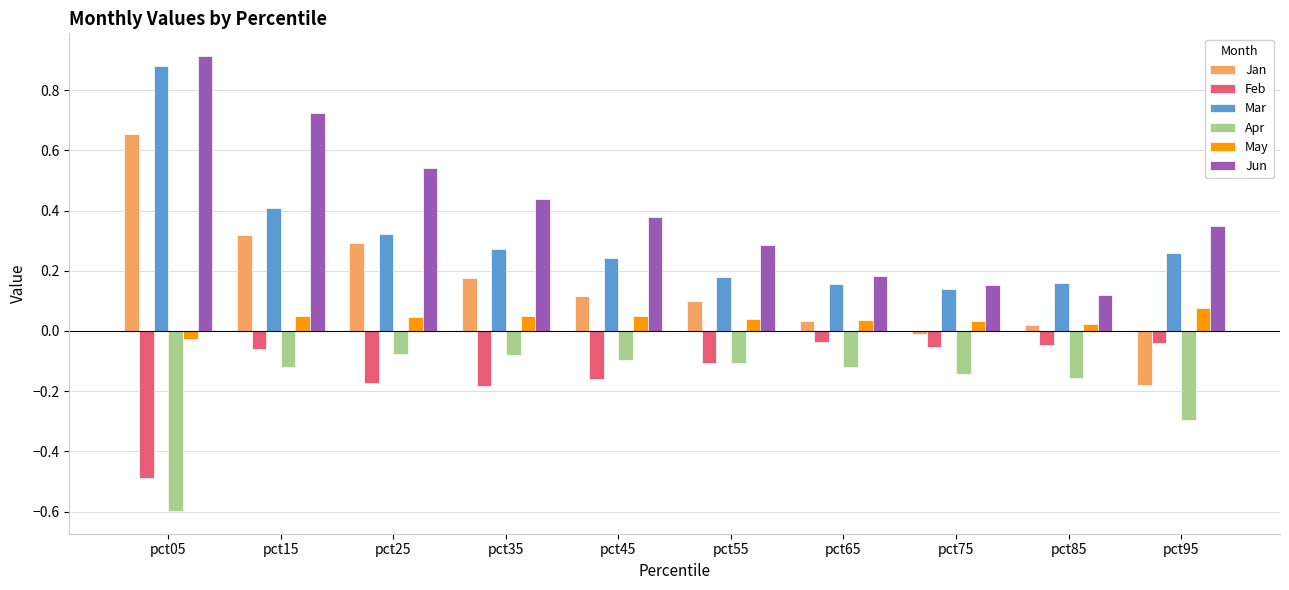

What are all the series names shown in the legend?

Jan, Feb, Mar, Apr, May, Jun